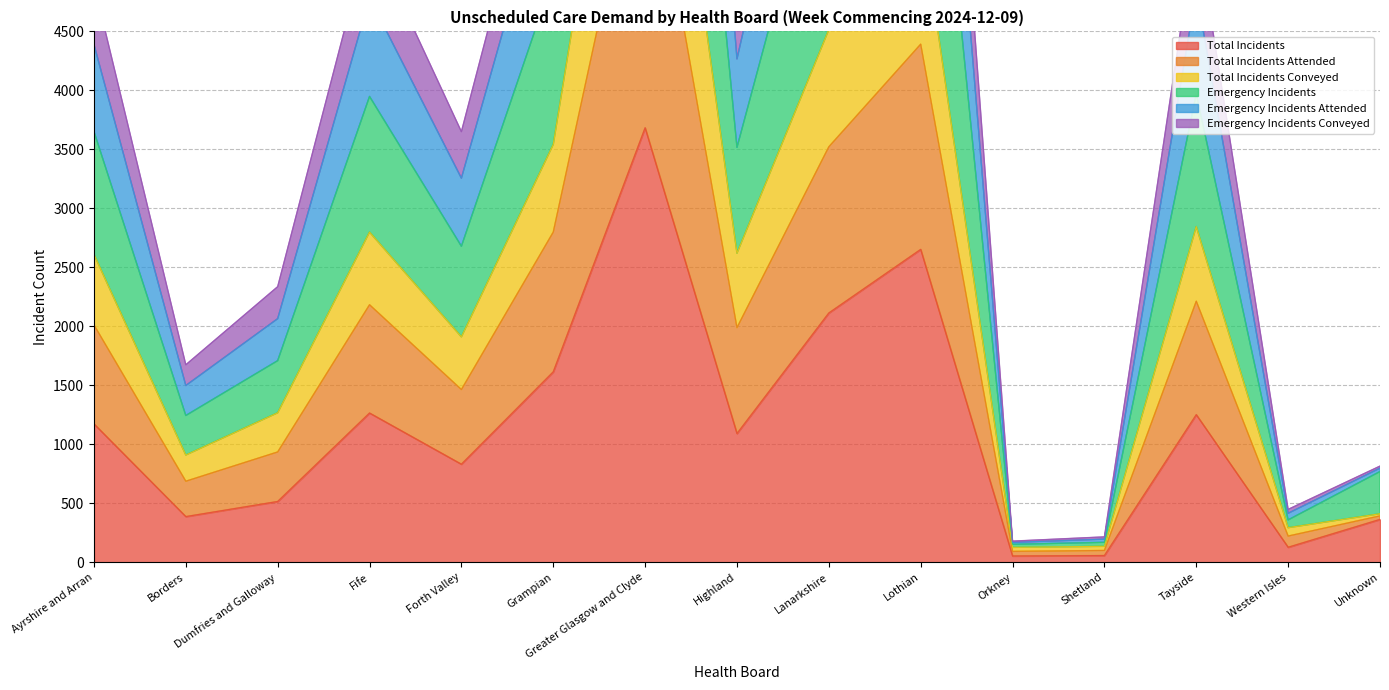

The Emergency Incidents Attended series shows 14096 at Greater Glasgow and Clyde. True or false?

True